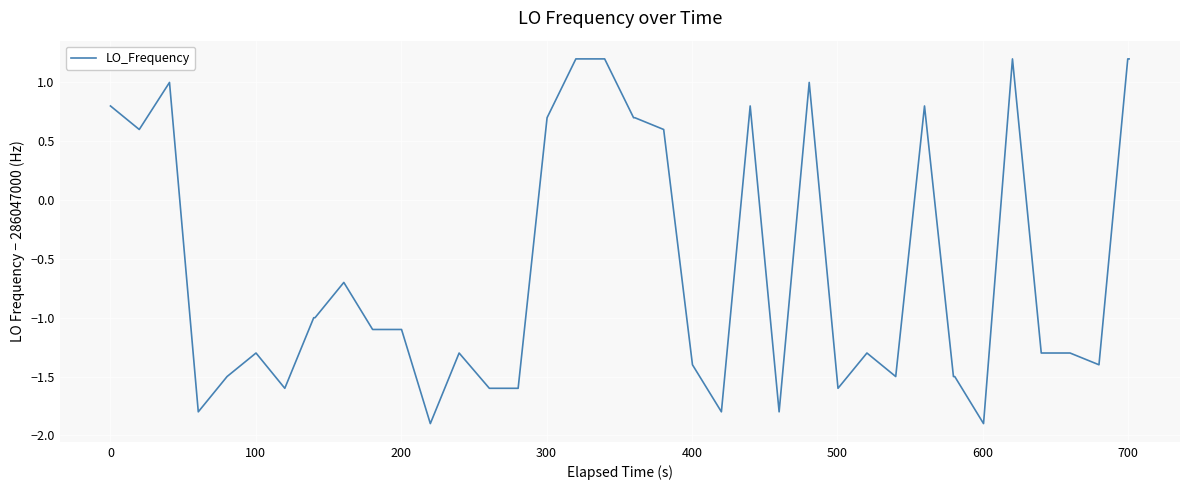

How many negative values are there?

25